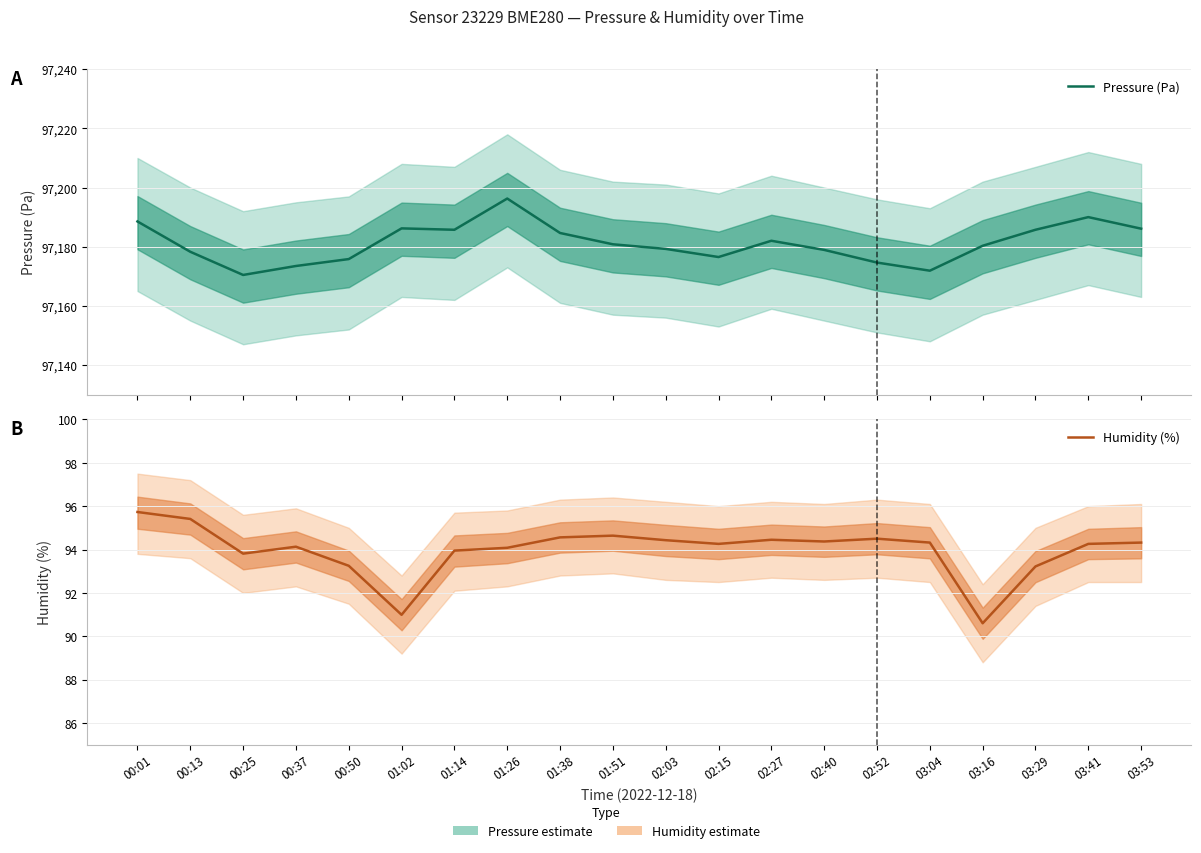

True or false: Humidity (%) and Pressure (Pa) intersect in this chart.

False